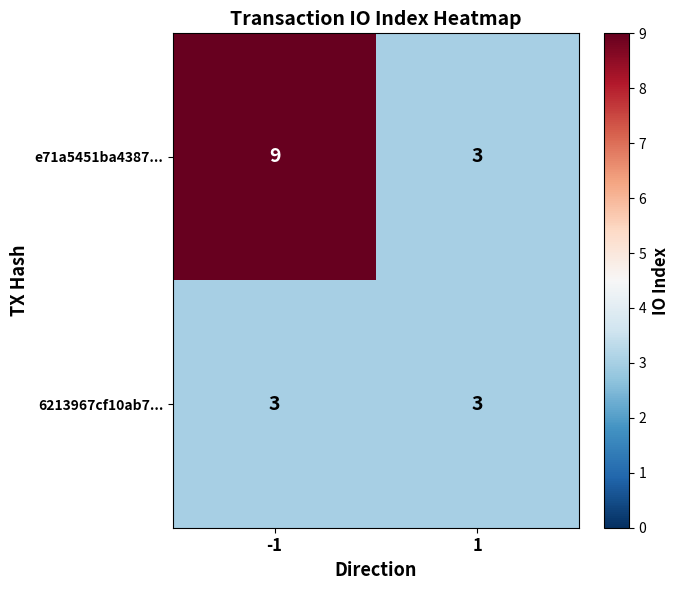

List the series in order of their overall mean, highest first.

e71a5451ba4387..., 6213967cf10ab7...